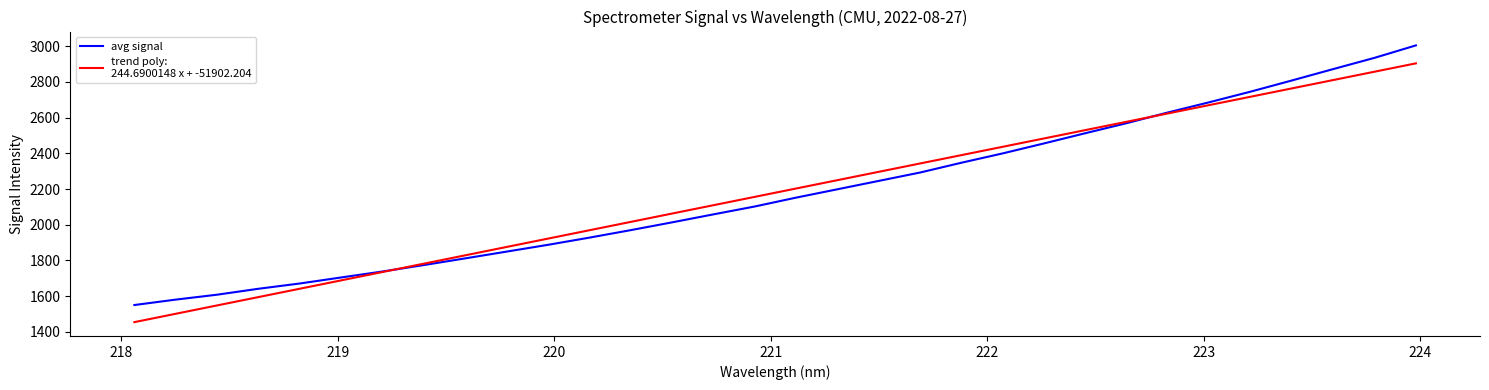

What is the maximum value shown in the chart?

3004.1